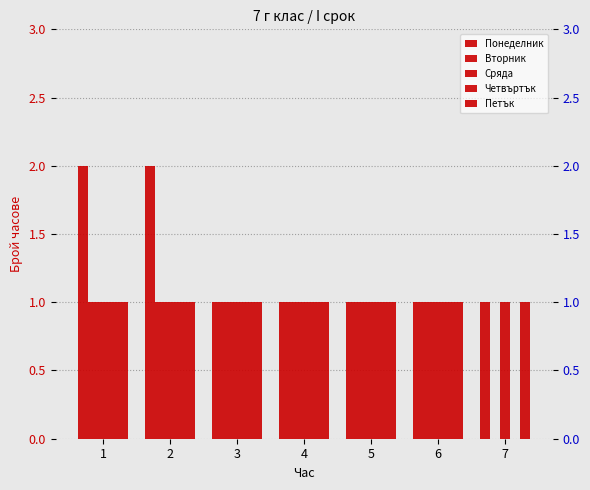

Between 3 and 6, which series saw the biggest shift?

Понеделник